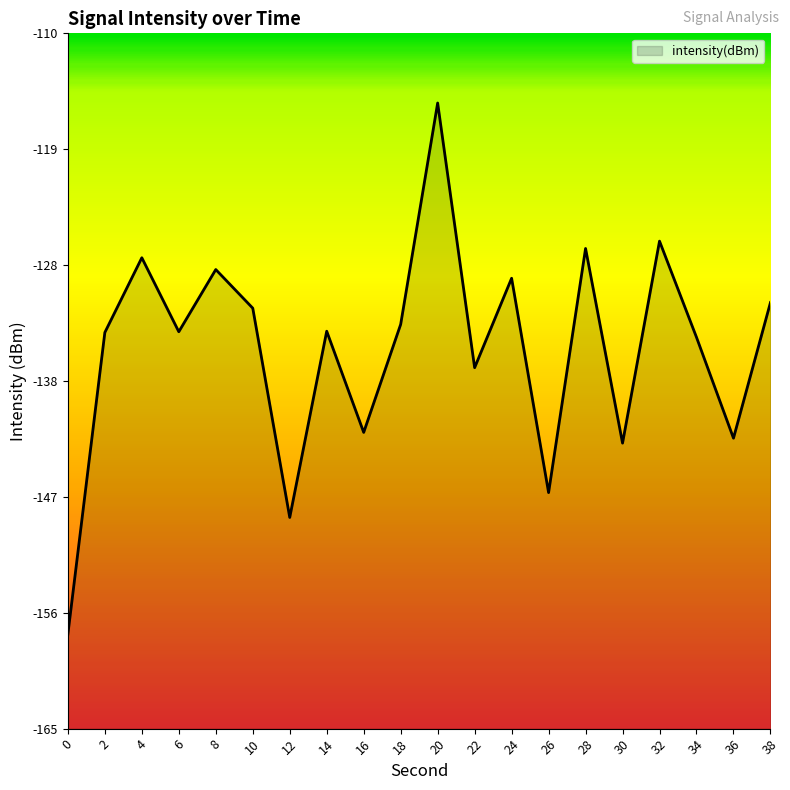

Reading left to right, list all the values displayed in this chart.

0=-157.5	2=-133.7	4=-127.8	6=-133.6	8=-128.7	10=-131.7	12=-148.3	14=-133.6	16=-141.6	18=-133.0	20=-115.5	22=-136.4	24=-129.4	26=-146.3	28=-127.0	30=-142.4	32=-126.4	34=-134.0	36=-142.0	38=-131.3